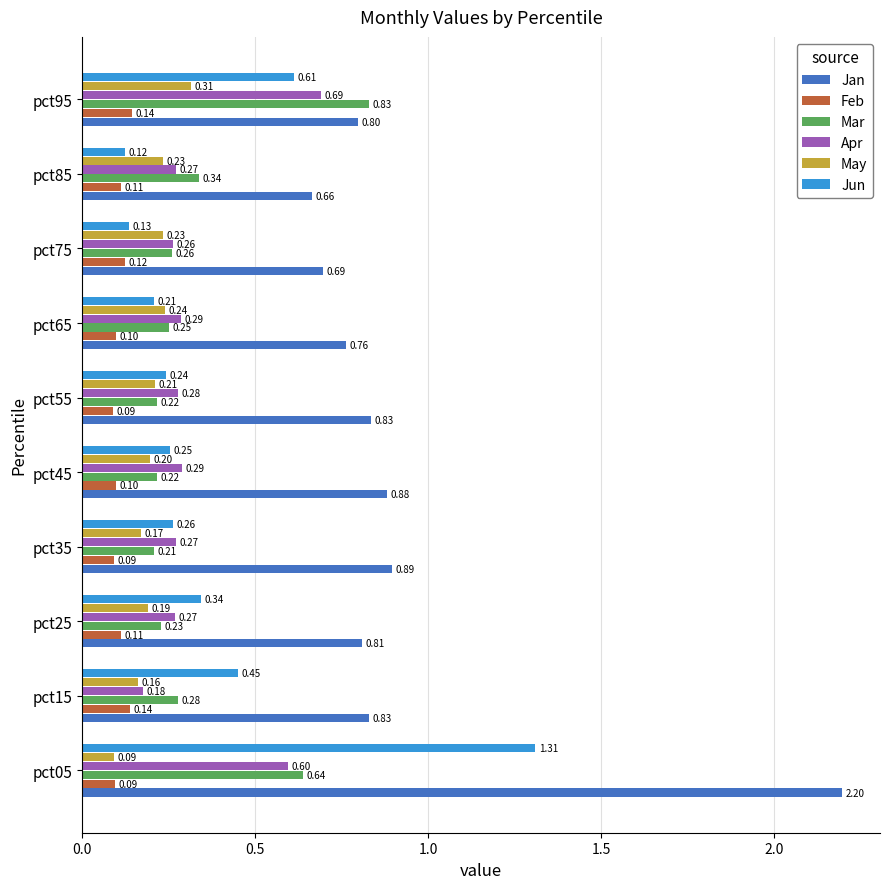

Which series has the largest total across all categories?

Jan